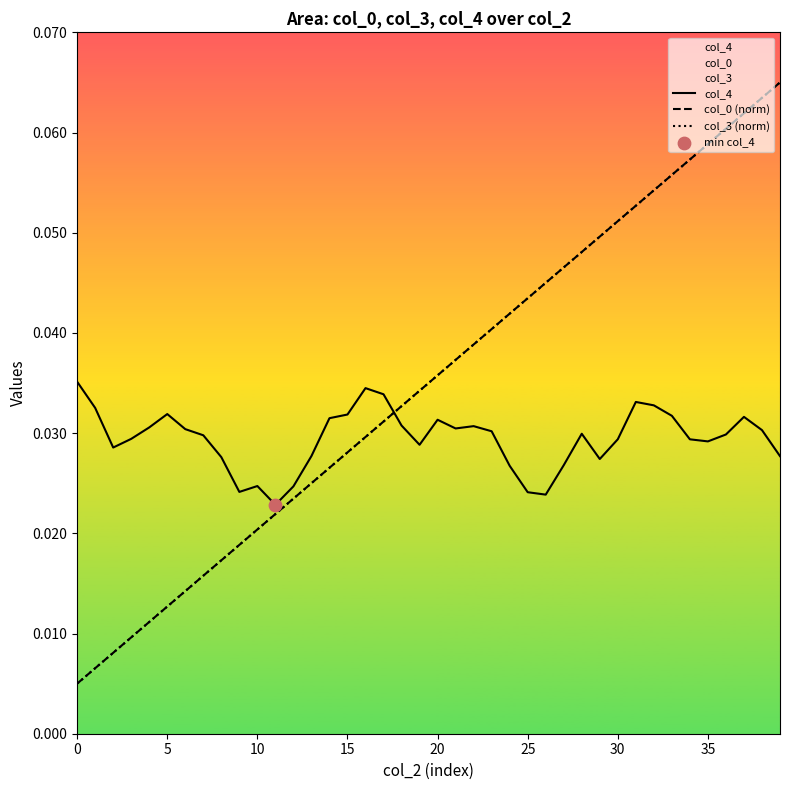

Which series contains the lowest Y value?

col_0 (norm)